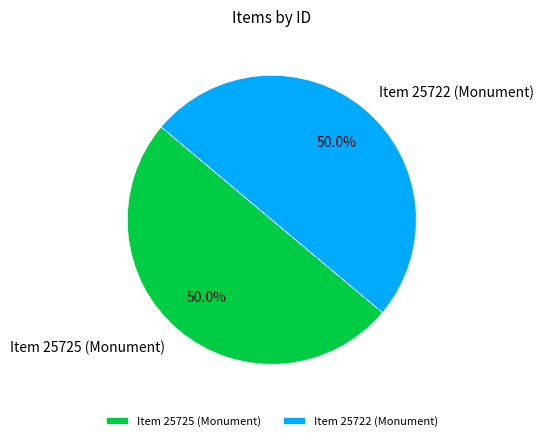

What percentage is NOT represented by Item 25725 (Monument)?

50.0%